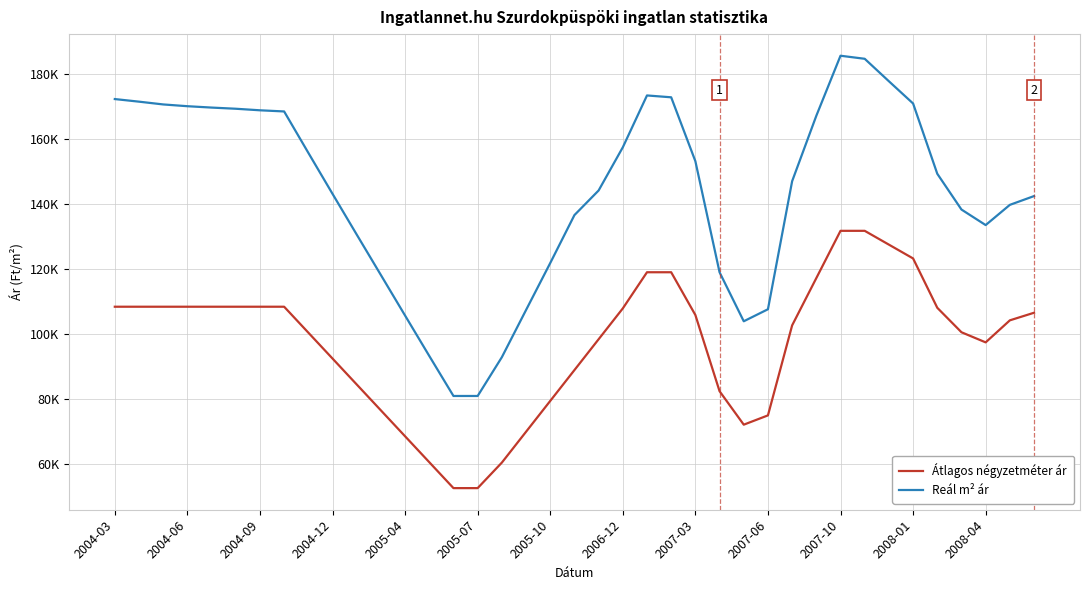

True or false: Reál m² ár and Átlagos négyzetméter ár cross at least once.

False